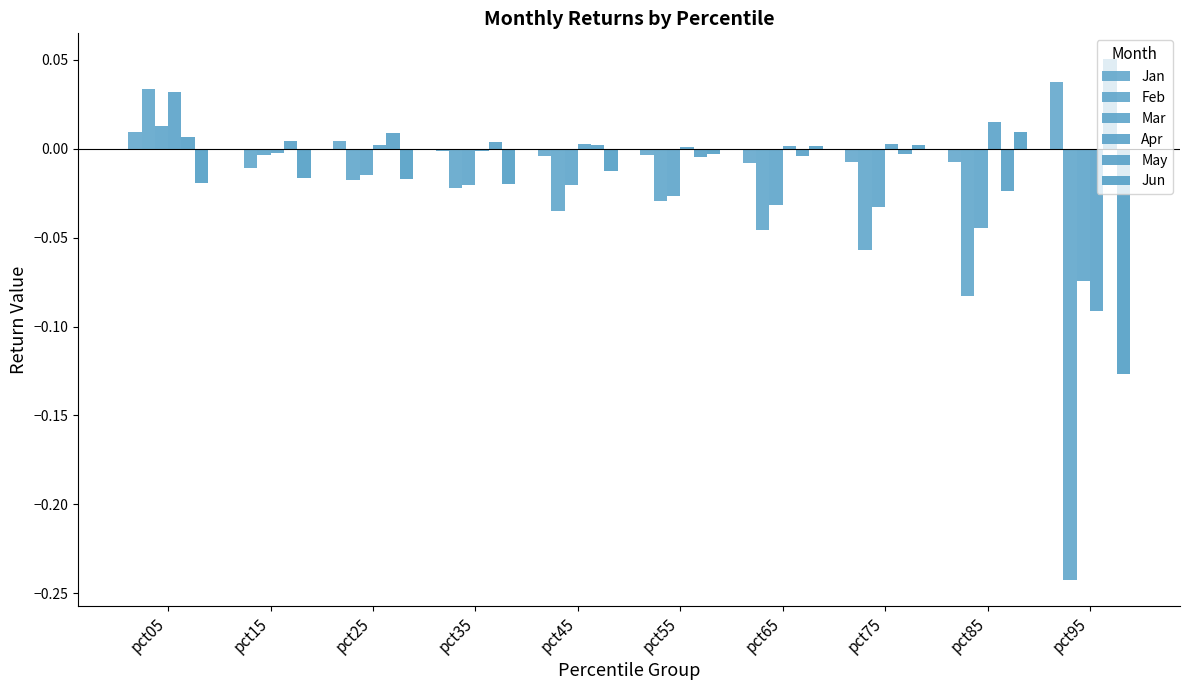

Count the number of categories in the chart.

10